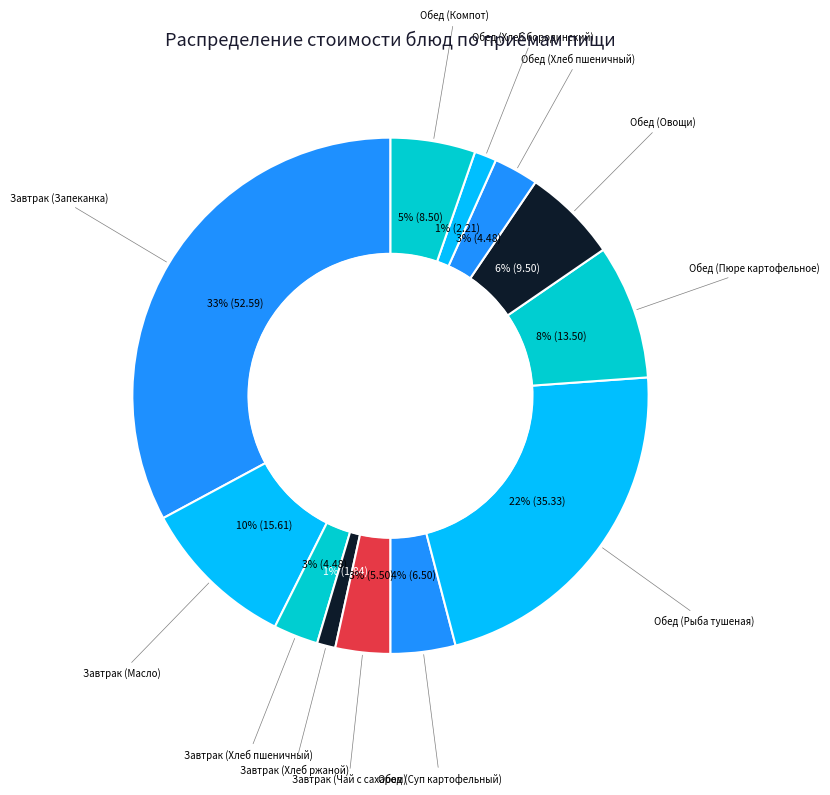

What is the largest slice in the pie chart?

Завтрак (Запеканка)